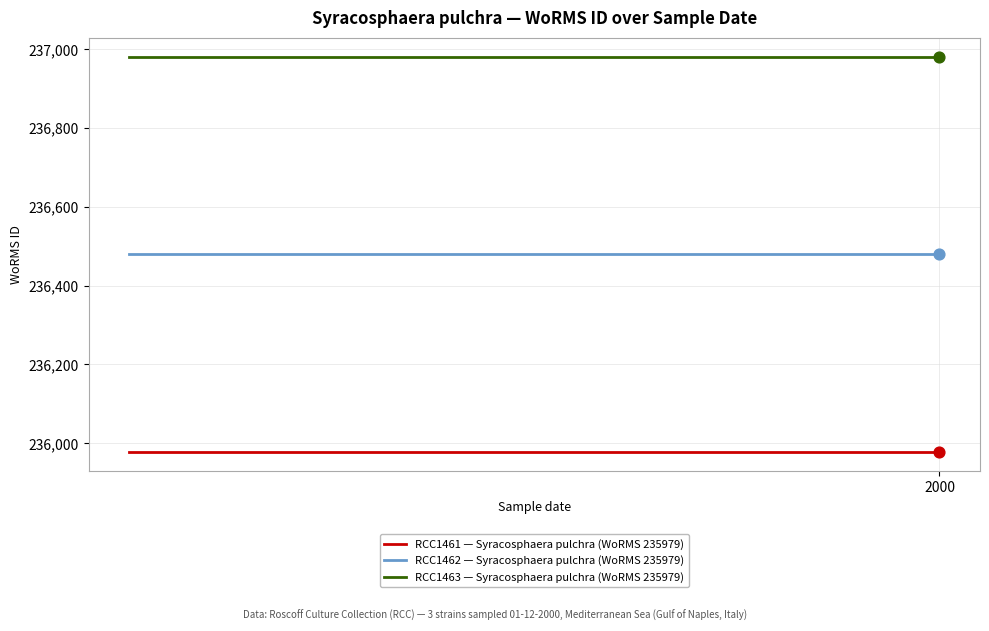

At how many categories does at least one series exceed 236198?

2